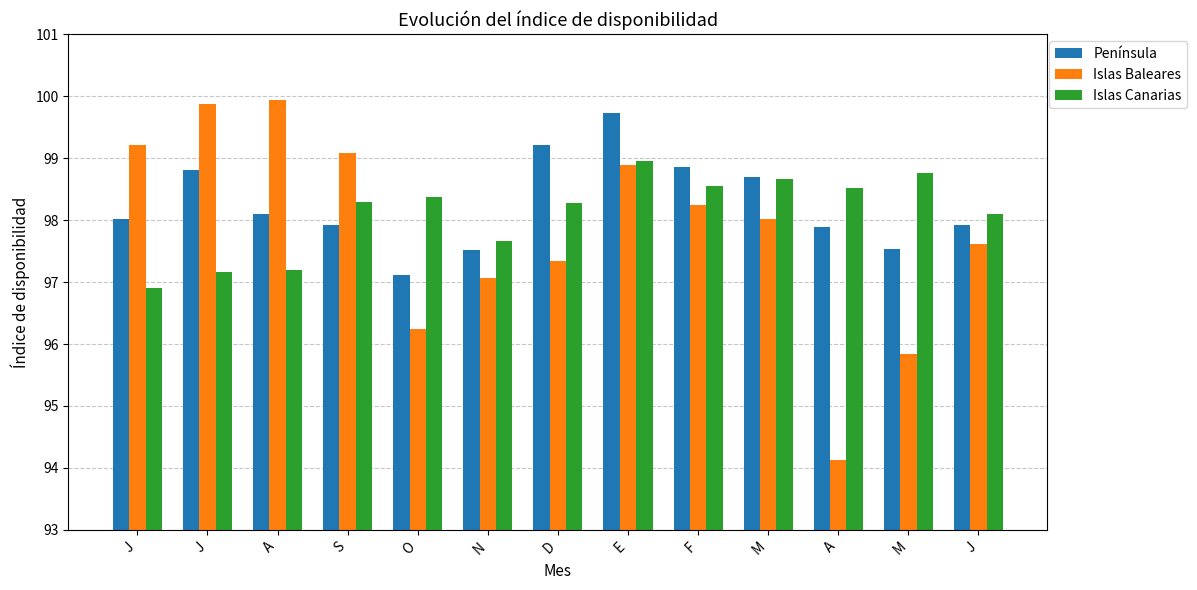

Which series has the largest total across all categories?

Península